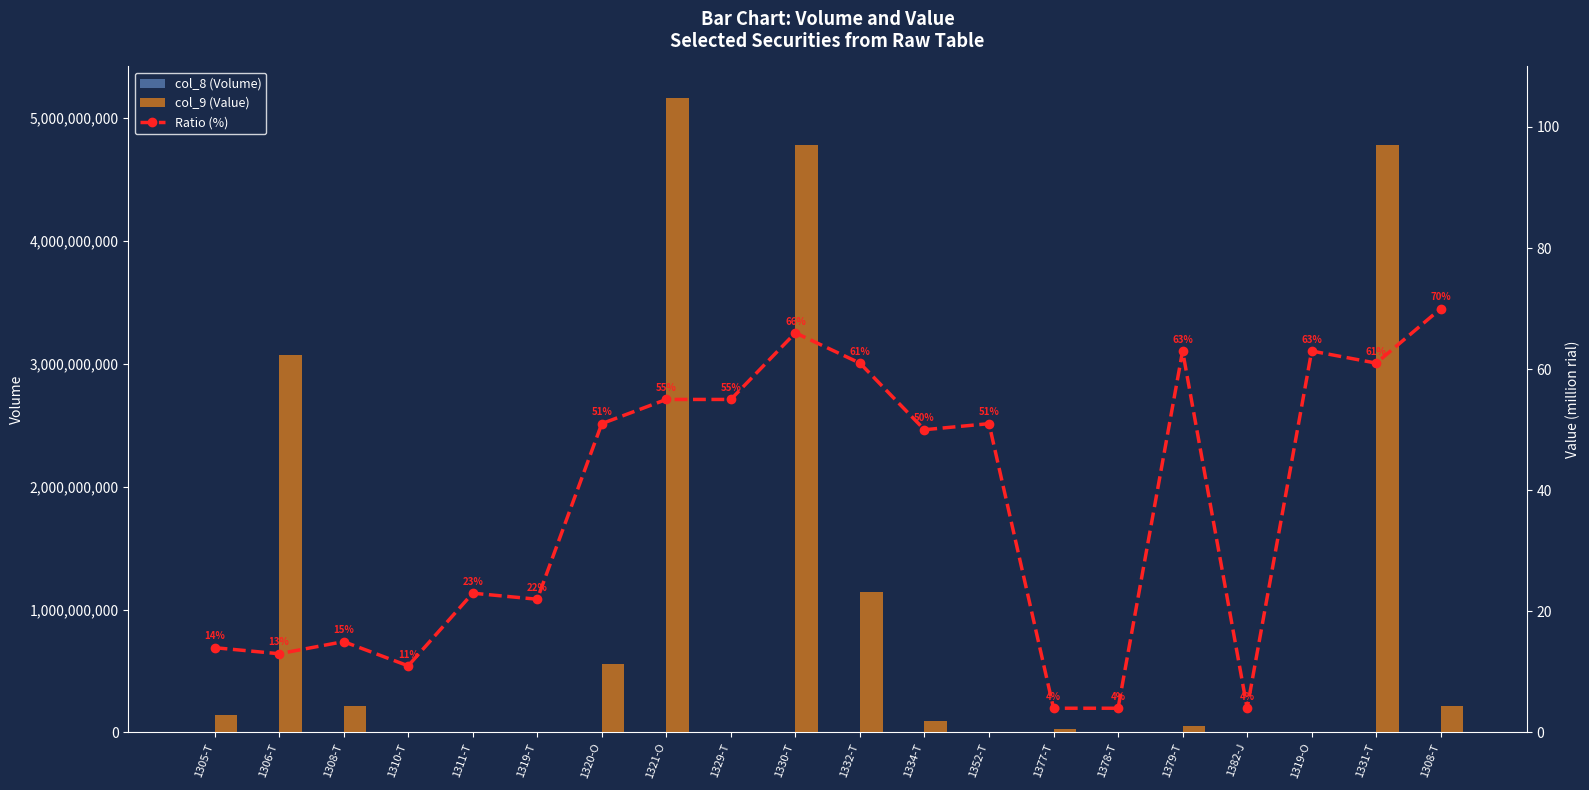

Reading left to right, transcribe all the data shown in this chart.

col_8 (Volume): 78800	1707700	121000	1300	5300	11000	30230	281390	240	258760	1511900	409000	29000	19700	5000	23000	3	0	240	121000
col_9 (Value): 142757800	3068402600	216770000	1451600	5936800	3854000	556819800	5159710500	4379000	4777628500	1140082900	92935000	5031000	30333400	2134200	48676000	723000	0	4777628500	216770000
Ratio (%): 14	13	15	11	23	22	51	55	55	66	61	50	51	4	4	63	4	63	61	70